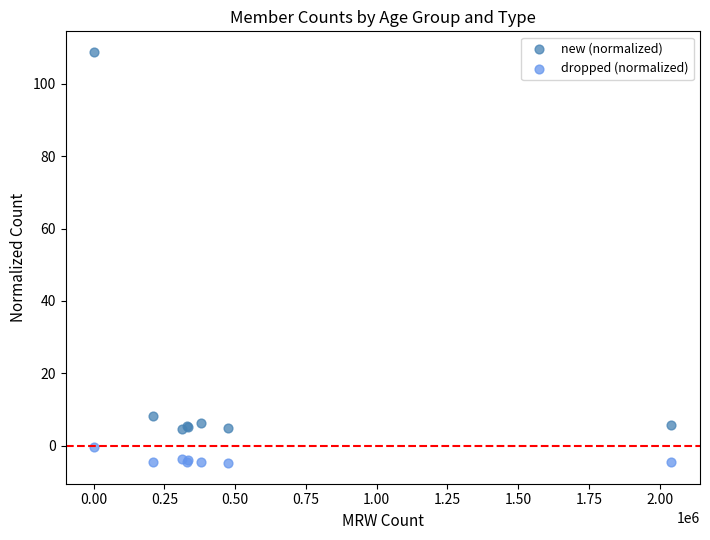

Which series has the widest spread of Y values?

new (normalized)